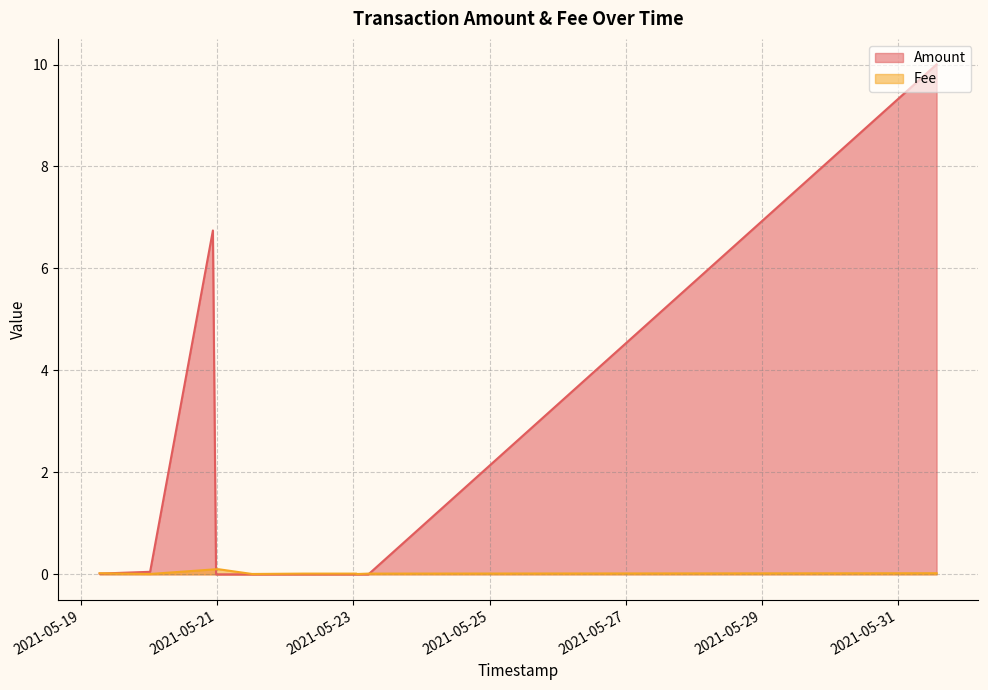

Does the chart display data point markers on the line(s)?

No